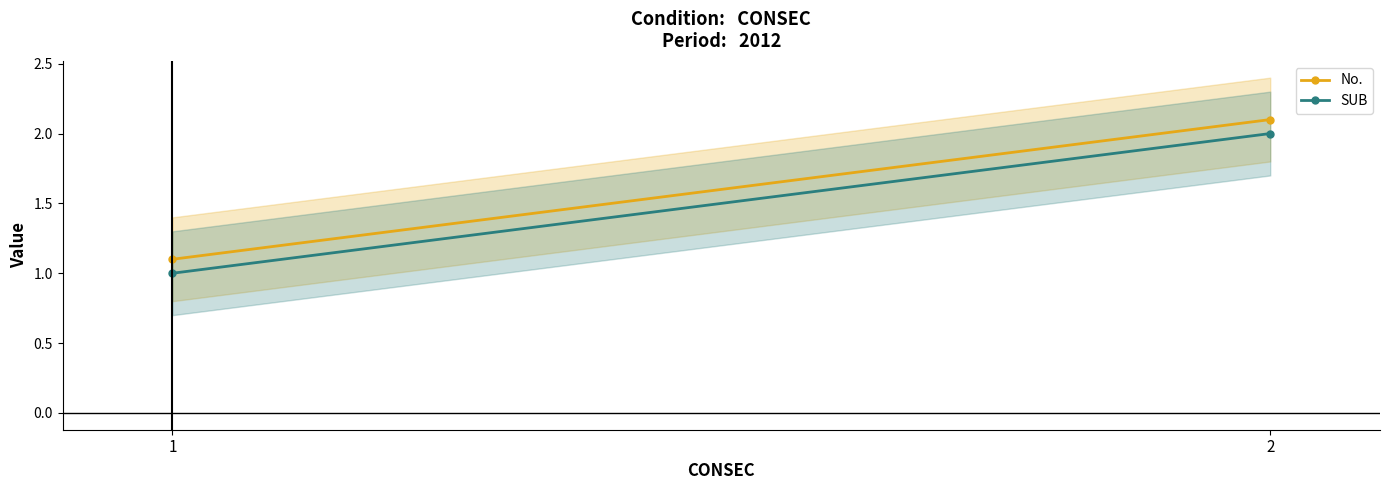

List the series in order of their peak value, highest first.

No., SUB